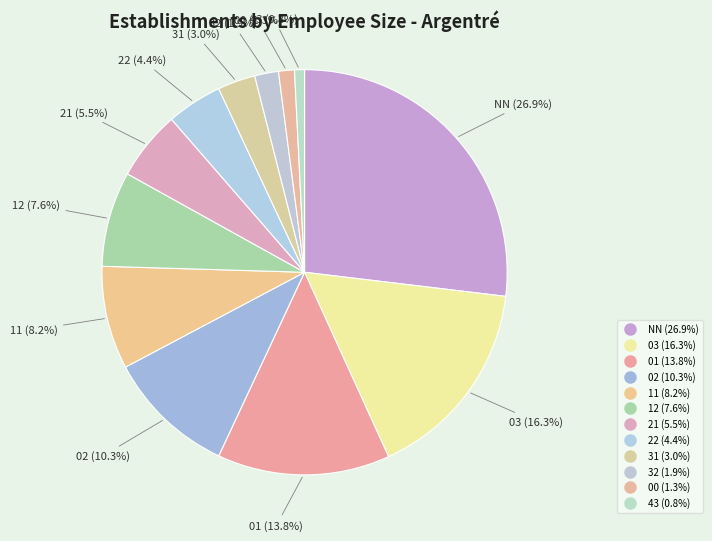

Is there any slice that represents more than half of the pie?

No